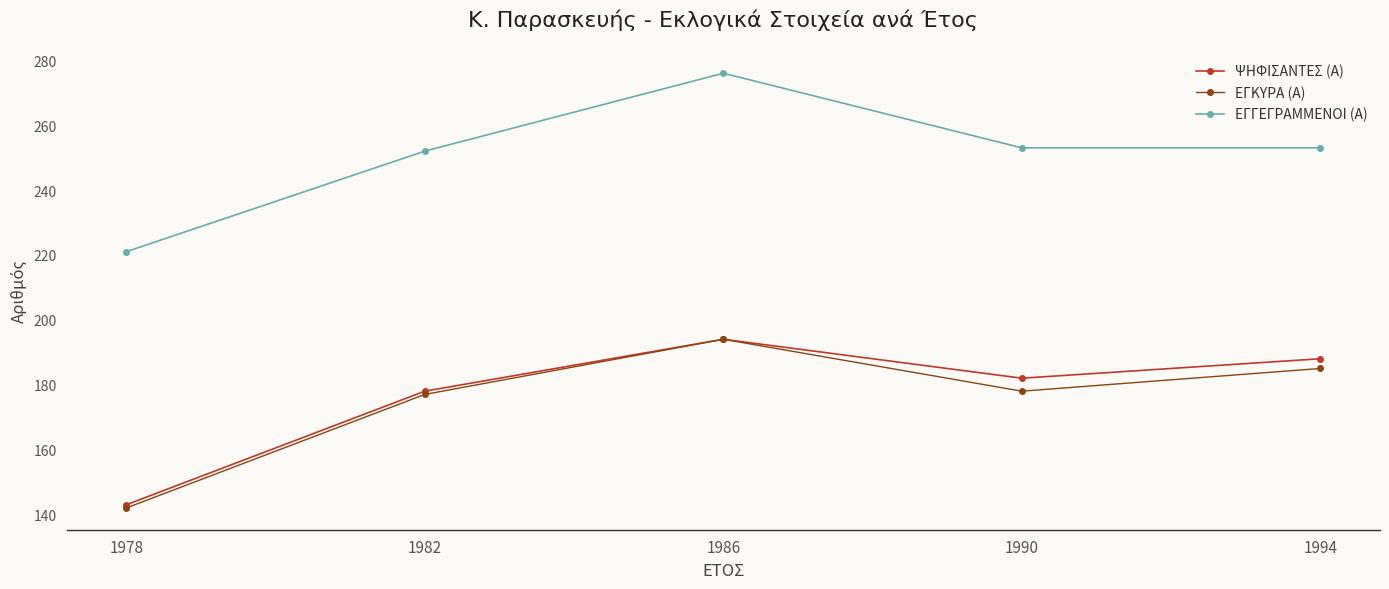

Reading left to right, what are all the values shown in this chart?

ΨΗΦΙΣΑΝΤΕΣ (Α): 143	178	194	182	188
ΕΓΚΥΡΑ (Α): 142	177	194	178	185
ΕΓΓΕΓΡΑΜΜΕΝΟΙ (Α): 221	252	276	253	253